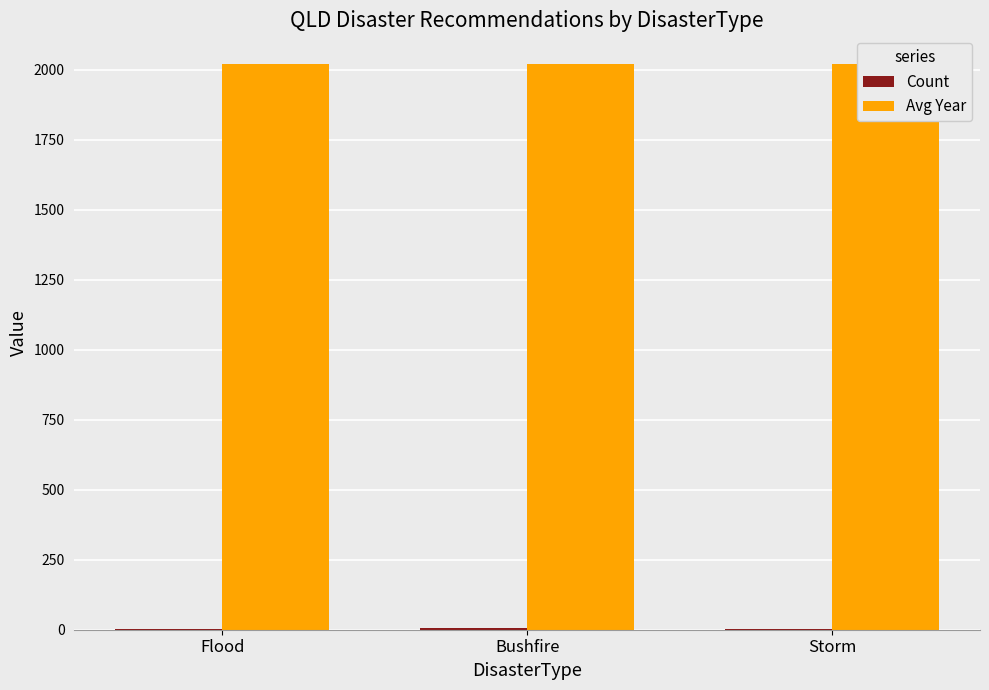

Reading right to left, list all the values displayed in this chart.

Count: Storm=1	Bushfire=5	Flood=1
Avg Year: Storm=2019	Bushfire=2021	Flood=2022